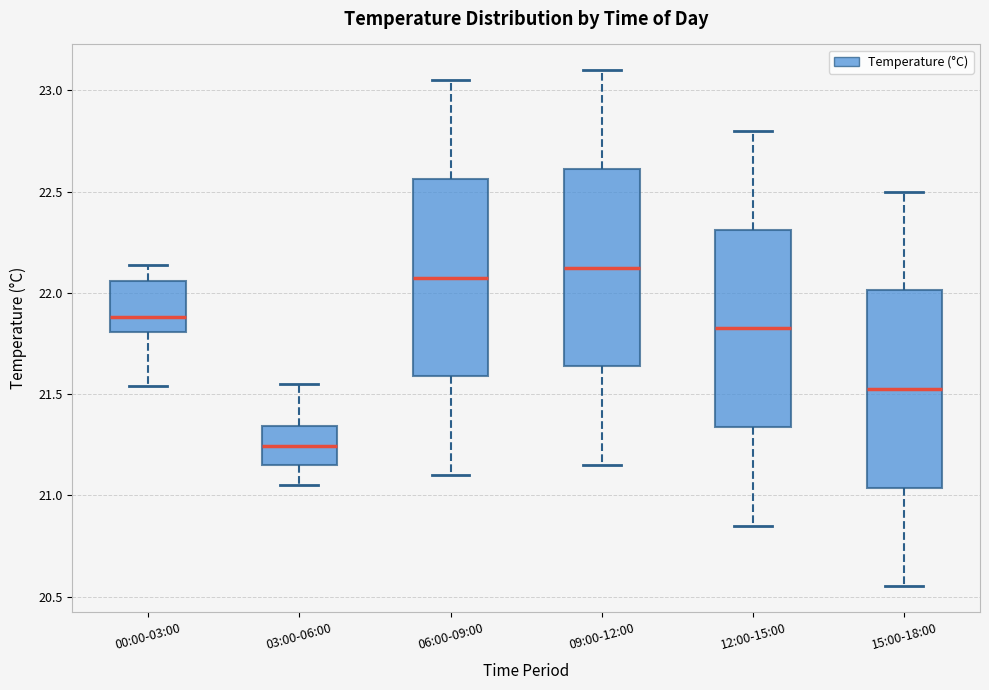

Where does the median line of the box for 15:00-18:00 sit on the y-axis? The values are not printed on the chart, so give them approximately, as read against the axis.

21.55